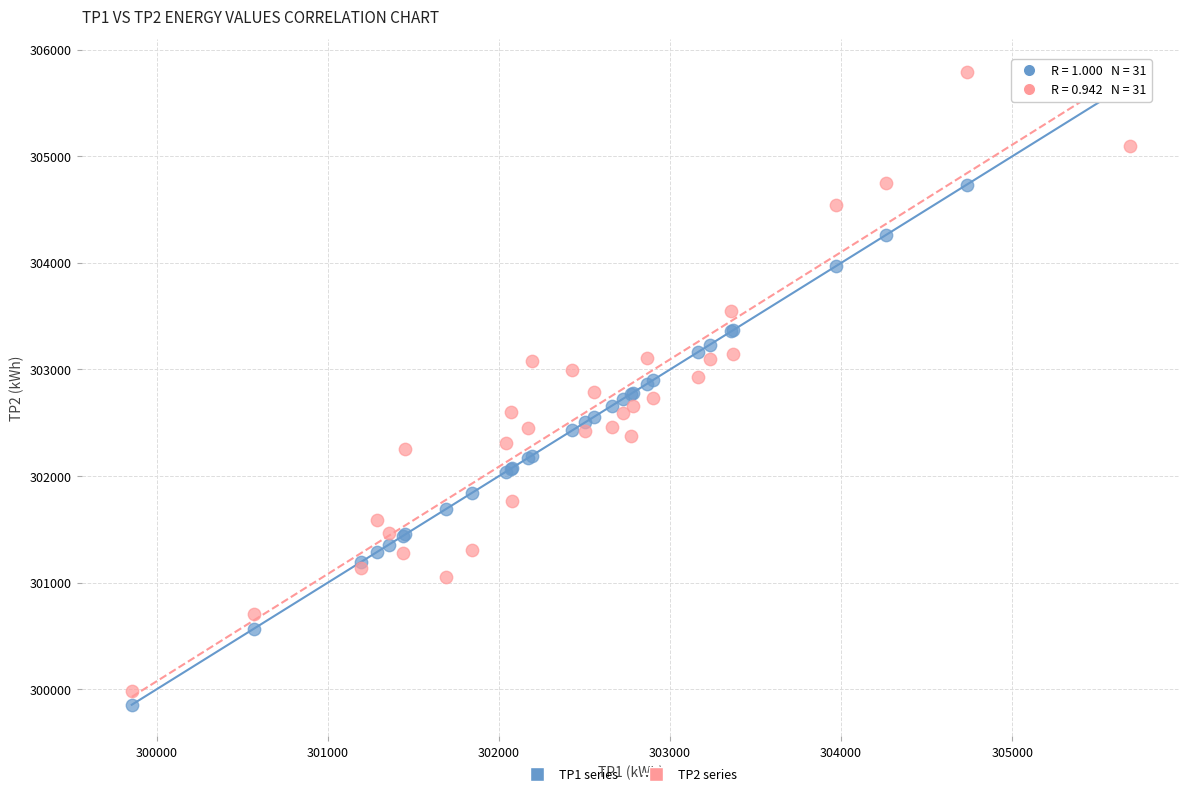

What is the X range (max minus min) for the scatter plot?

5835